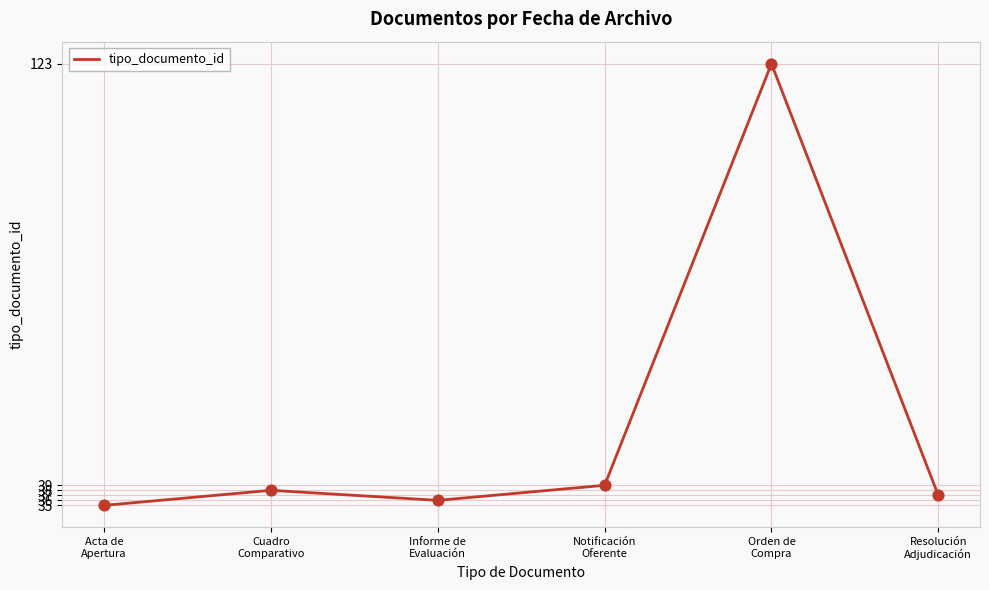

What is the change in value from Cuadro
Comparativo to Informe de
Evaluación?

-2